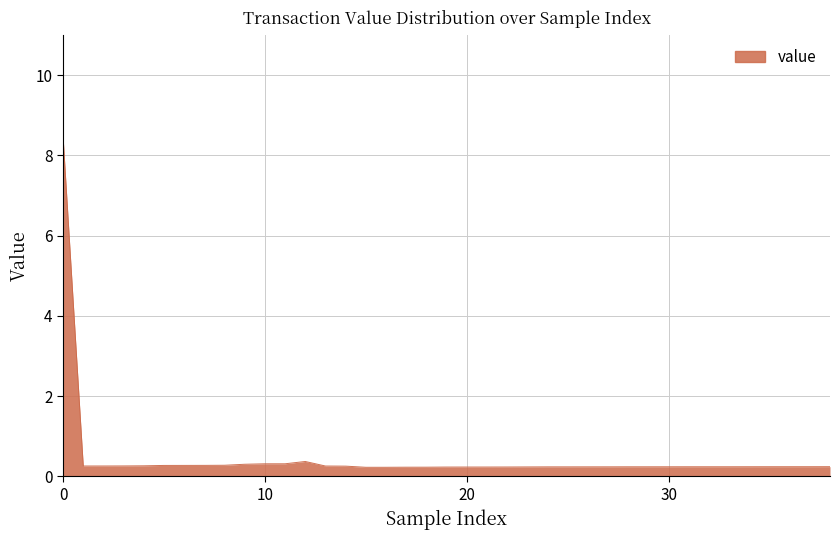

What is the maximum value shown in the chart?

8.5